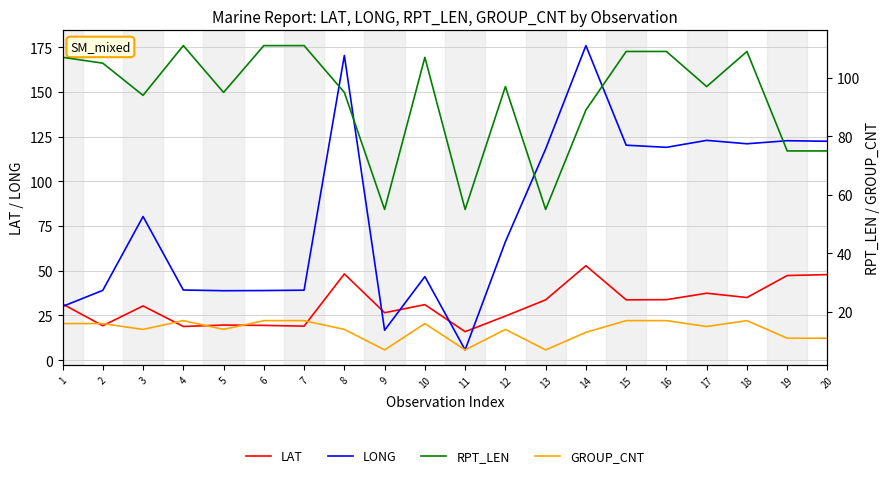

What is the average value of the RPT_LEN series?

93.0